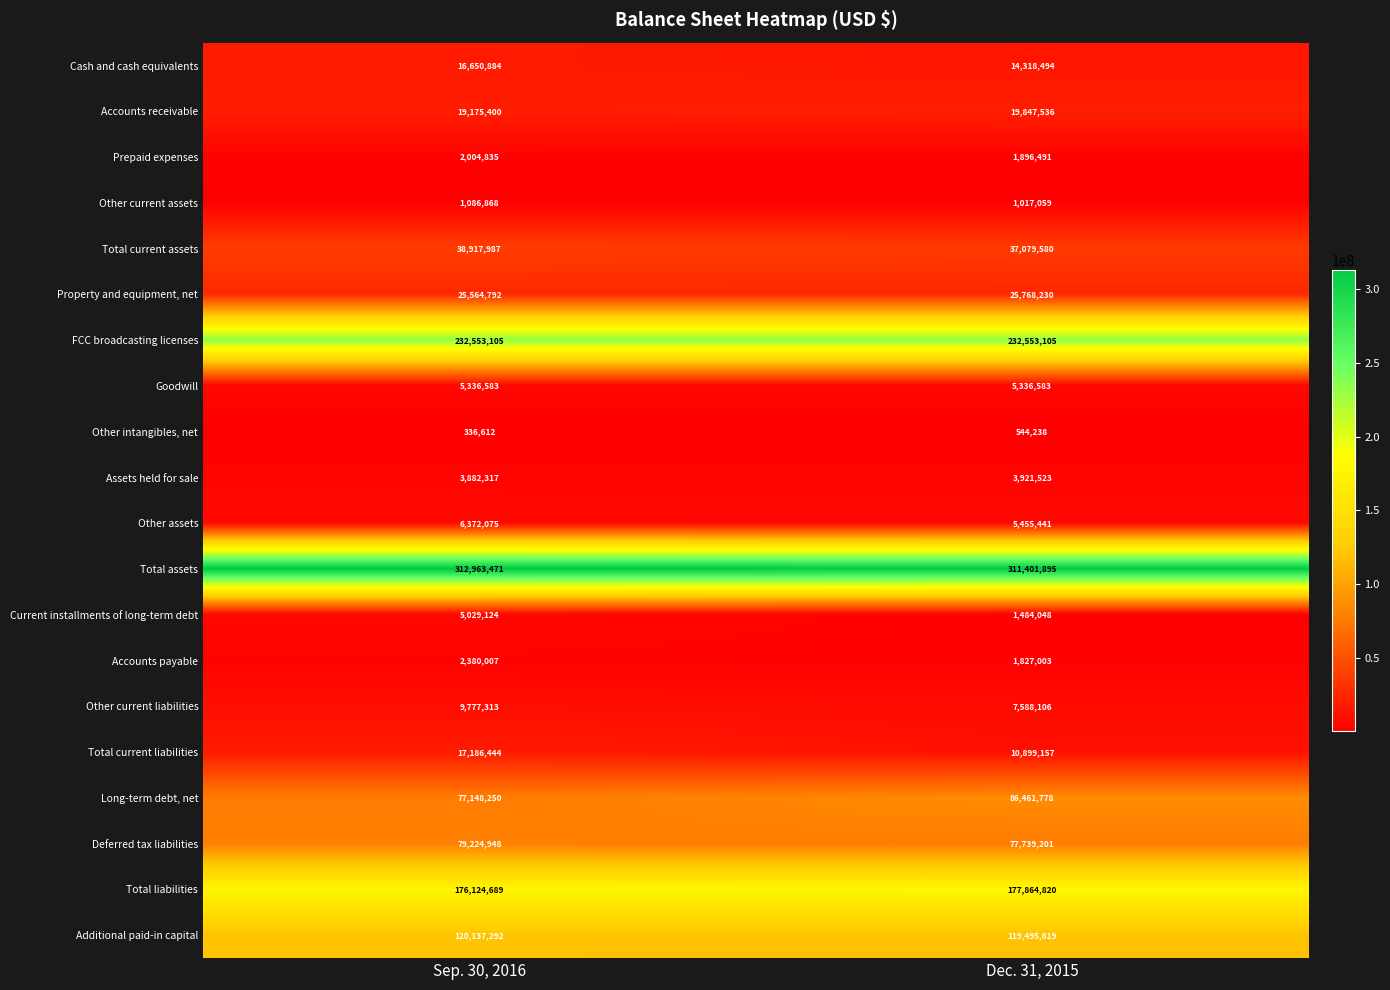

What is the sum of the Property and equipment, net values at Dec. 31, 2015 and Sep. 30, 2016?

51333022